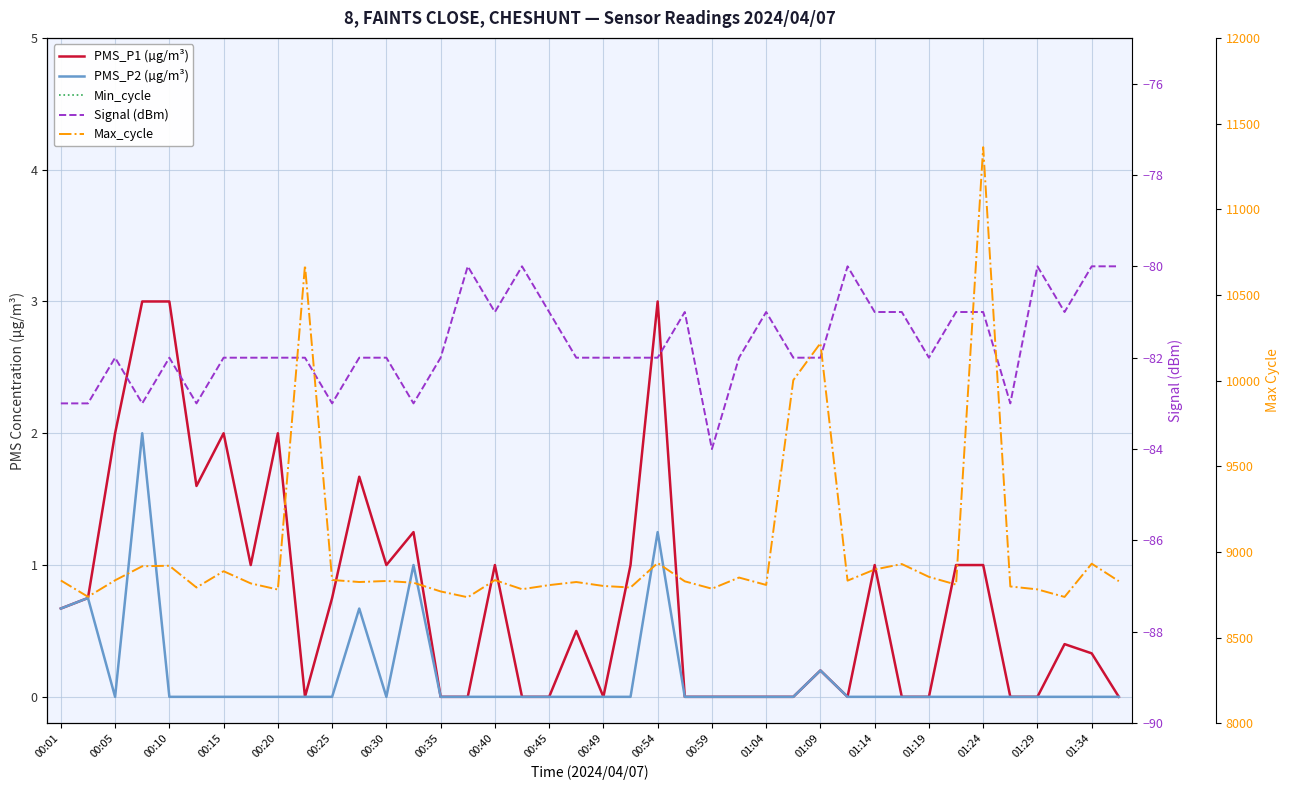

How many lines are shown in the chart?

5